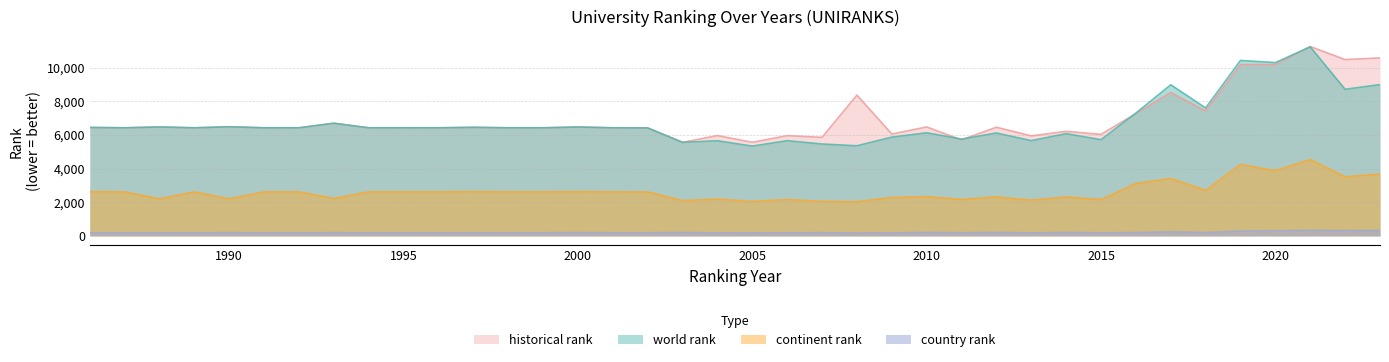

What is the spread (max minus min) of values at 1988?

6291